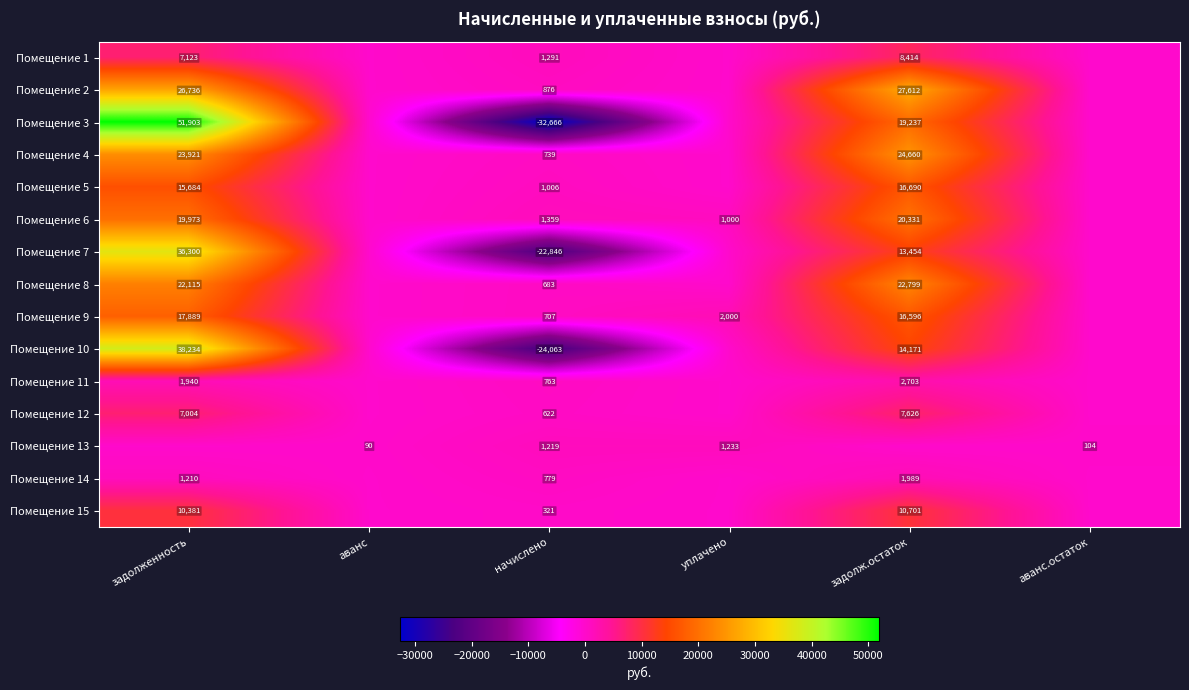

True or false: Помещение 3 has a value of 51903 at задолженность.

True